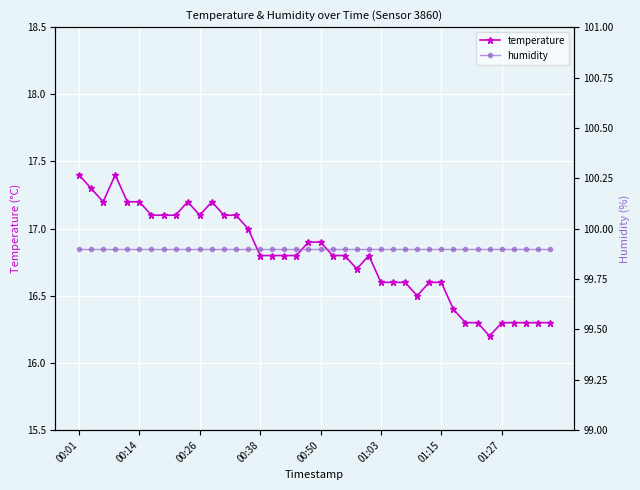

What is the minimum value for temperature?

16.2